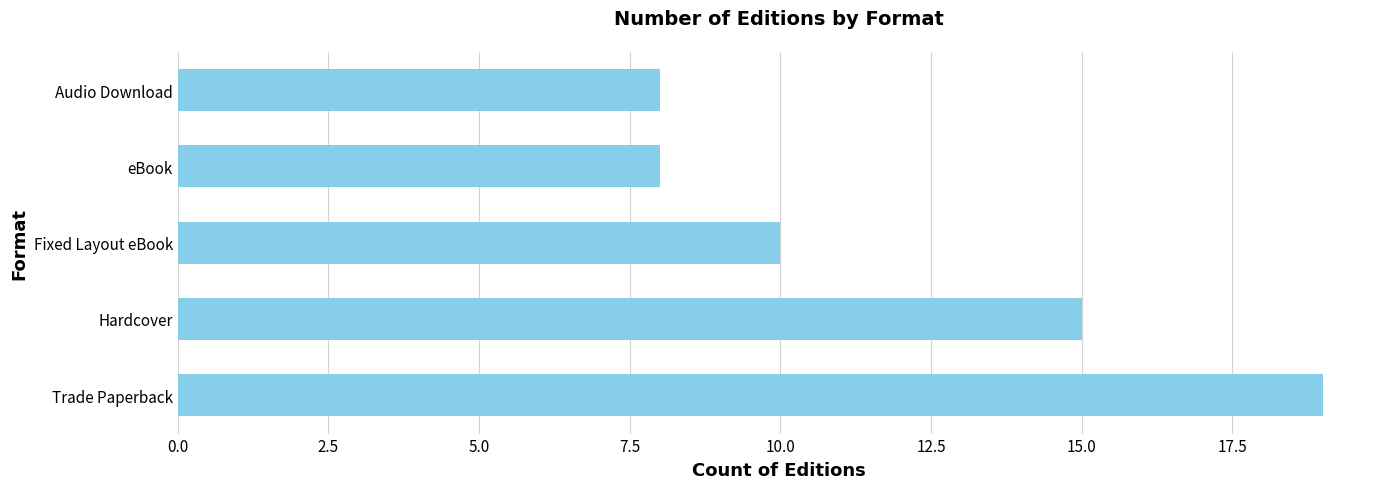

Reading bottom to top, what are all the values shown in this chart?

19	15	10	8	8